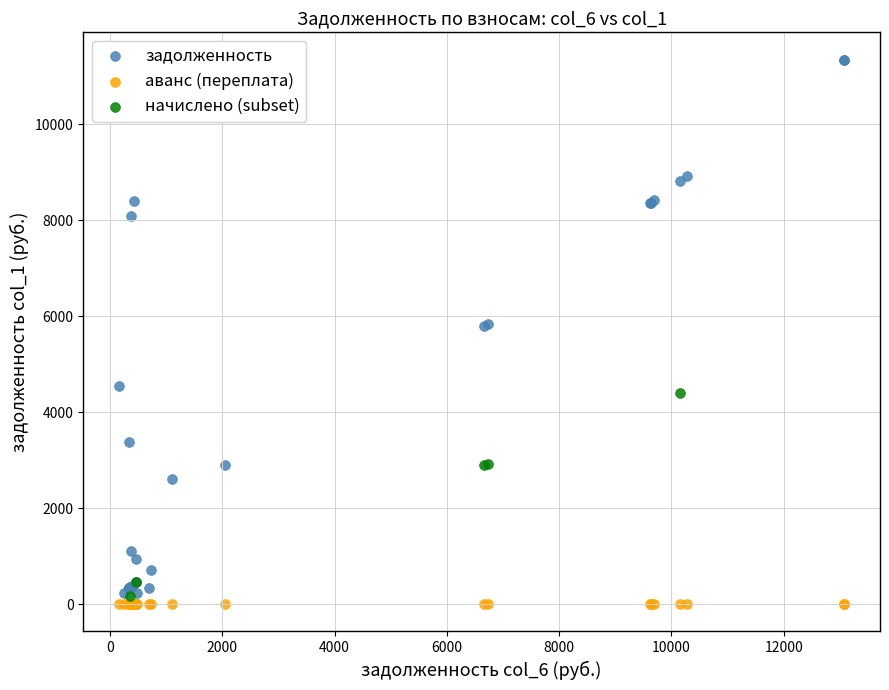

Which series contains the highest Y value?

задолженность